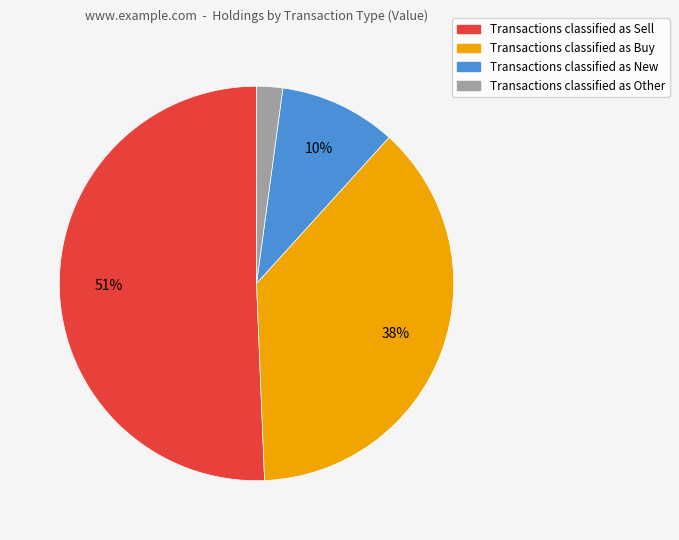

Is there a majority slice in this chart?

Yes